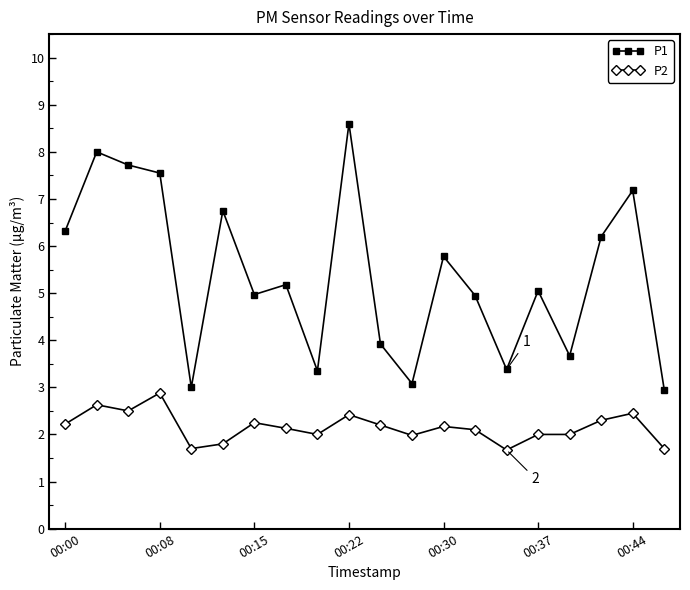

True or false: P1 and P2 cross at least once.

False